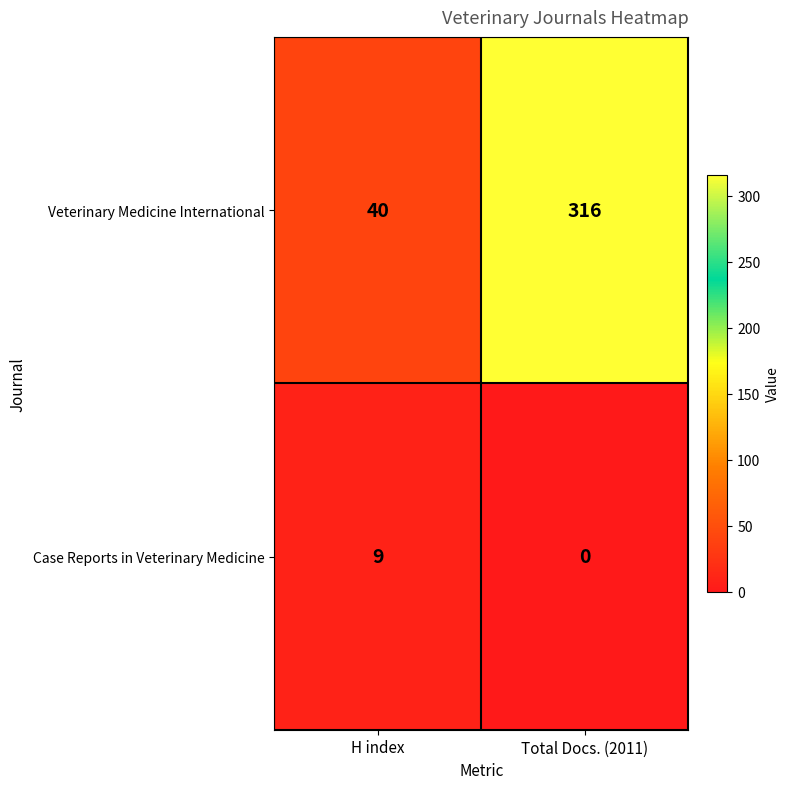

What is the difference between the maximum and minimum values in the Case Reports in Veterinary Medicine series?

9